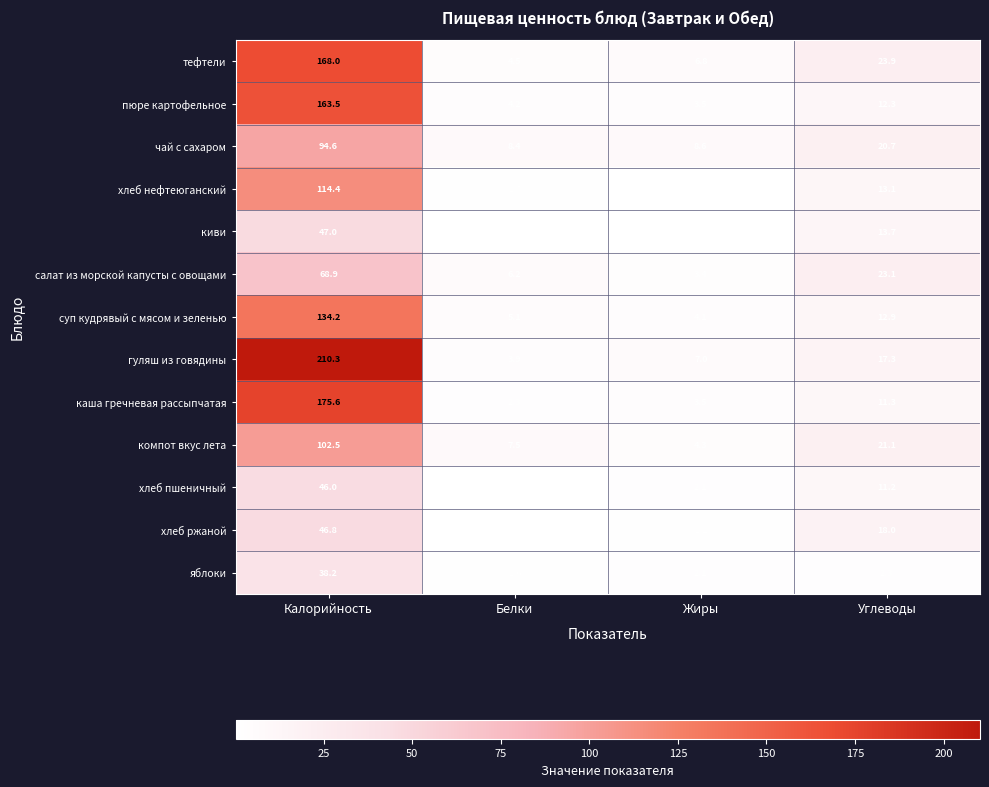

List the series in order of their peak value, lowest first.

яблоки, хлеб пшеничный, хлеб ржаной, киви, салат из морской капусты с овощами, чай с сахаром, компот вкус лета, хлеб нефтеюганский, суп кудрявый с мясом и зеленью, пюре картофельное, тефтели, каша гречневая рассыпчатая, гуляш из говядины